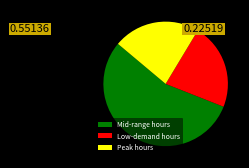

Count the number of slices in the pie.

3